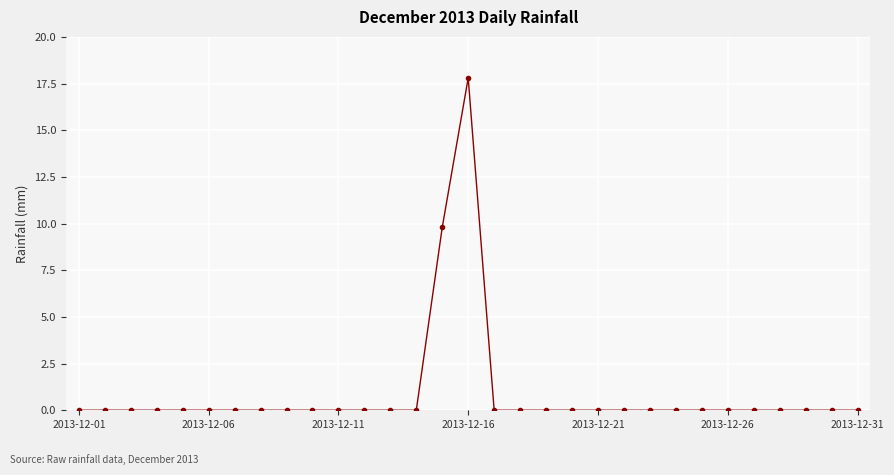

What is the greatest value displayed?

17.8